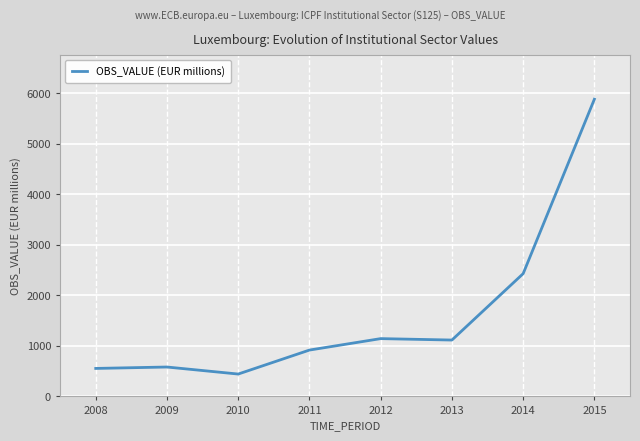

Reading left to right, transcribe all the data shown in this chart.

553.7	581.6	442.5	916.9	1143.4	1115.2	2428.6	5880.2